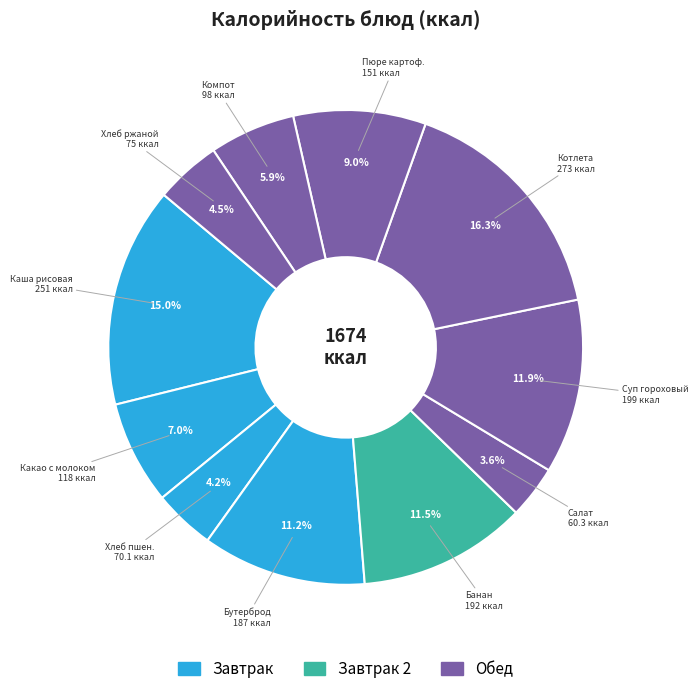

How many slices are in this pie chart?

11